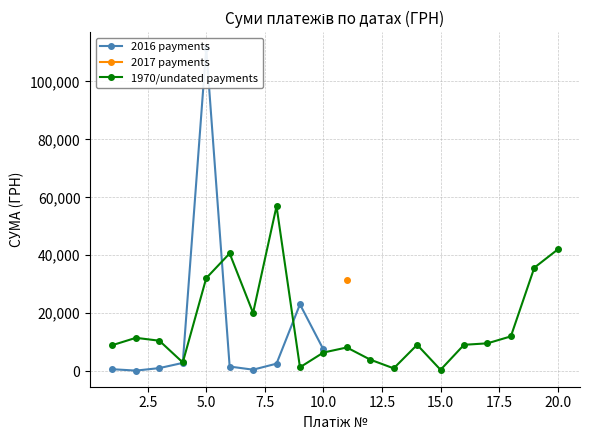

What is the highest value of the 1970/undated payments series?

56939.0